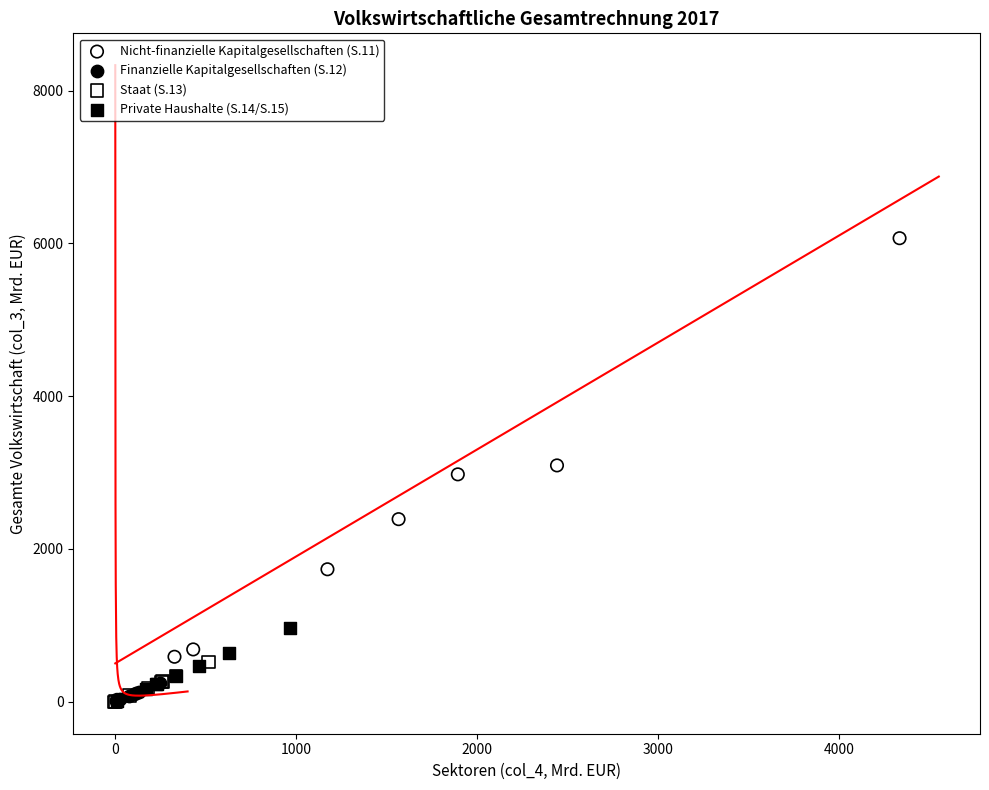

Which series has the widest spread of Y values?

Nicht-finanzielle Kapitalgesellschaften (S.11)